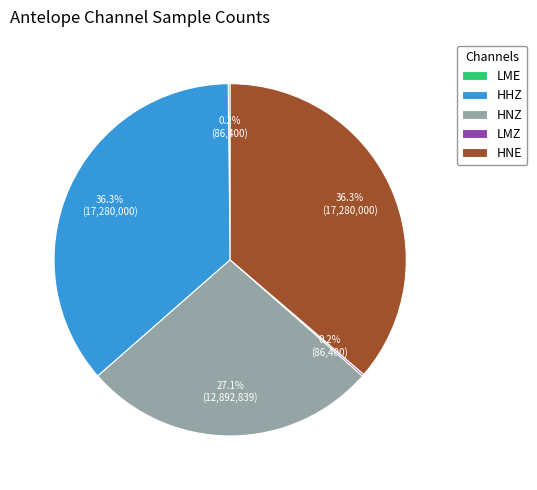

What percentage is NOT represented by HNE?

63.7%